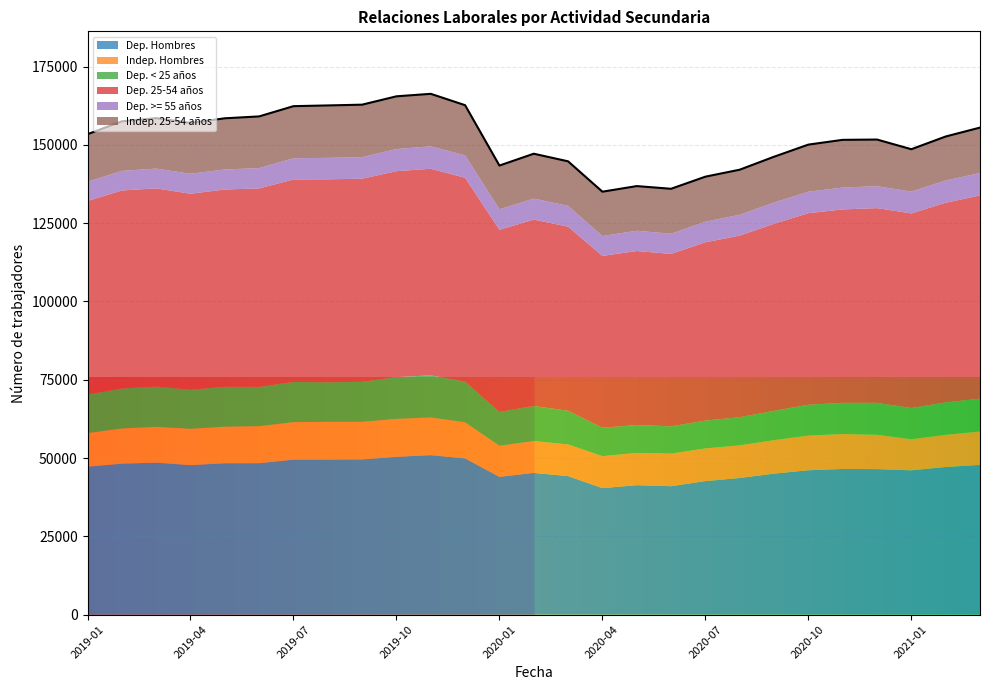

What is the minimum value for Dep. Hombres?

40400.7